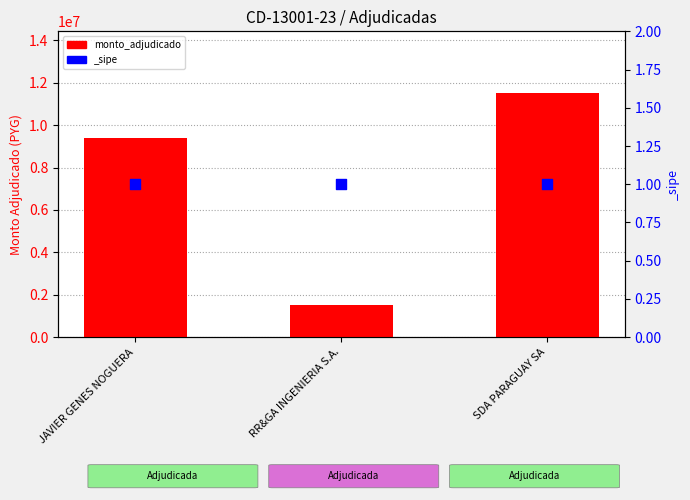

Between SDA PARAGUAY SA and JAVIER GENES NOGUERA, which is larger?

SDA PARAGUAY SA